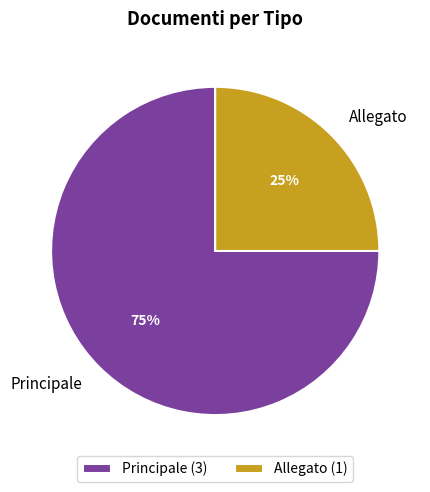

True or false: Allegato accounts for 17% of the total.

False